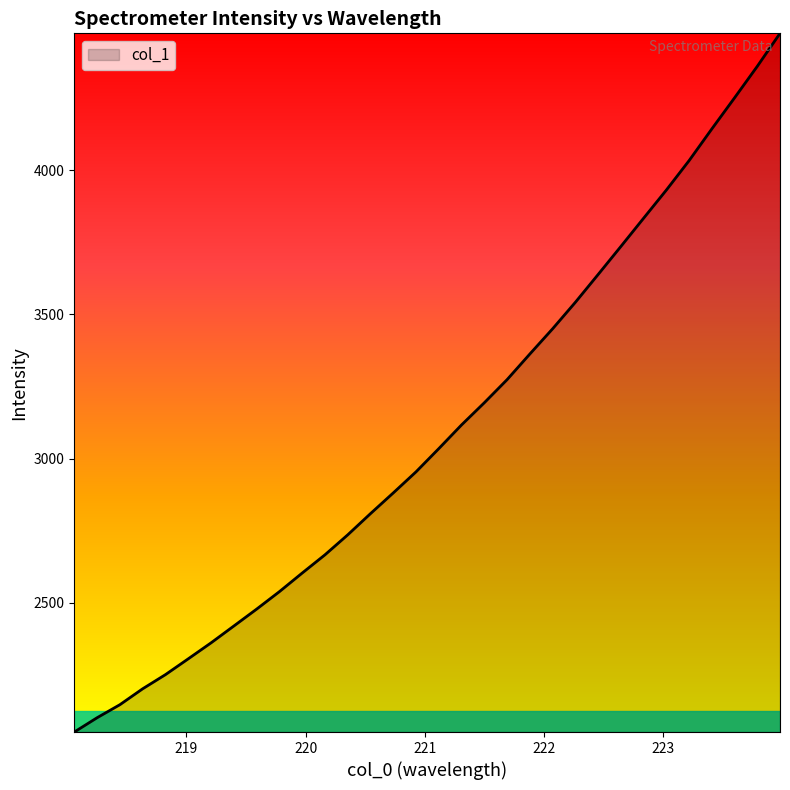

What is the smallest value displayed?

2052.6